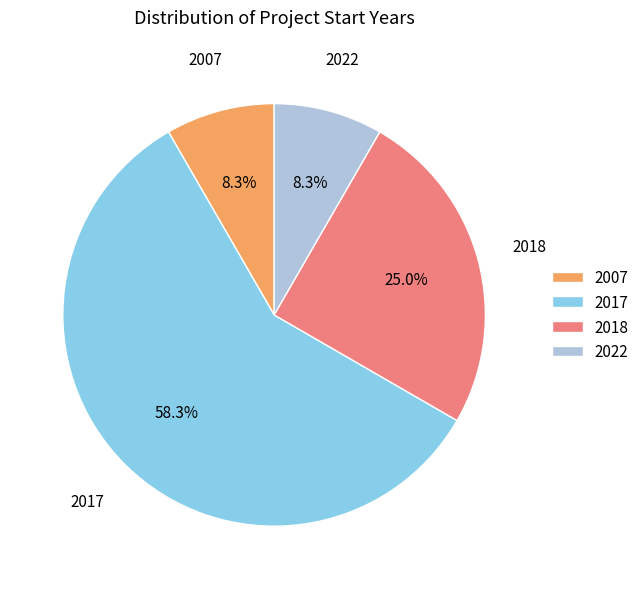

Do 2017 and 2018 together represent more than half of the pie?

Yes